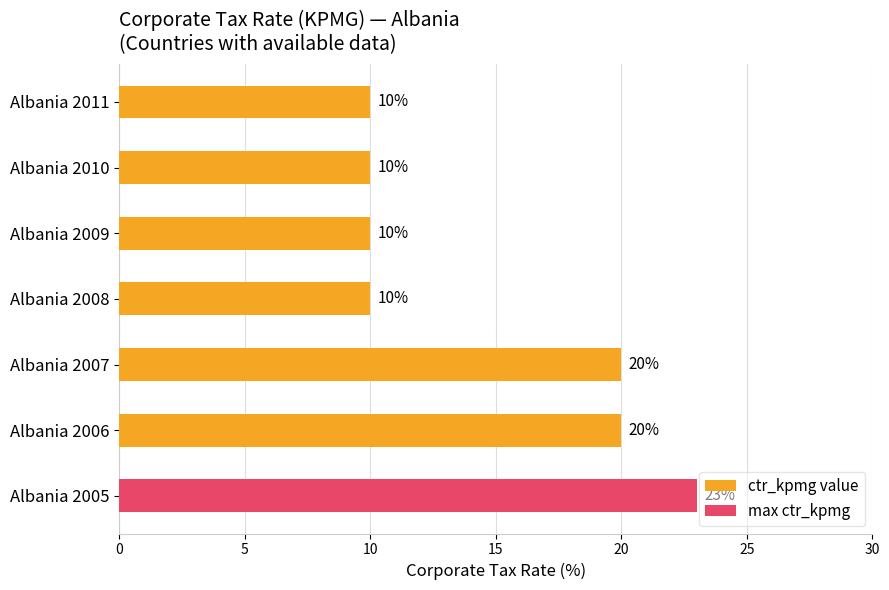

Read the value at Albania 2009, to the nearest 5.

10